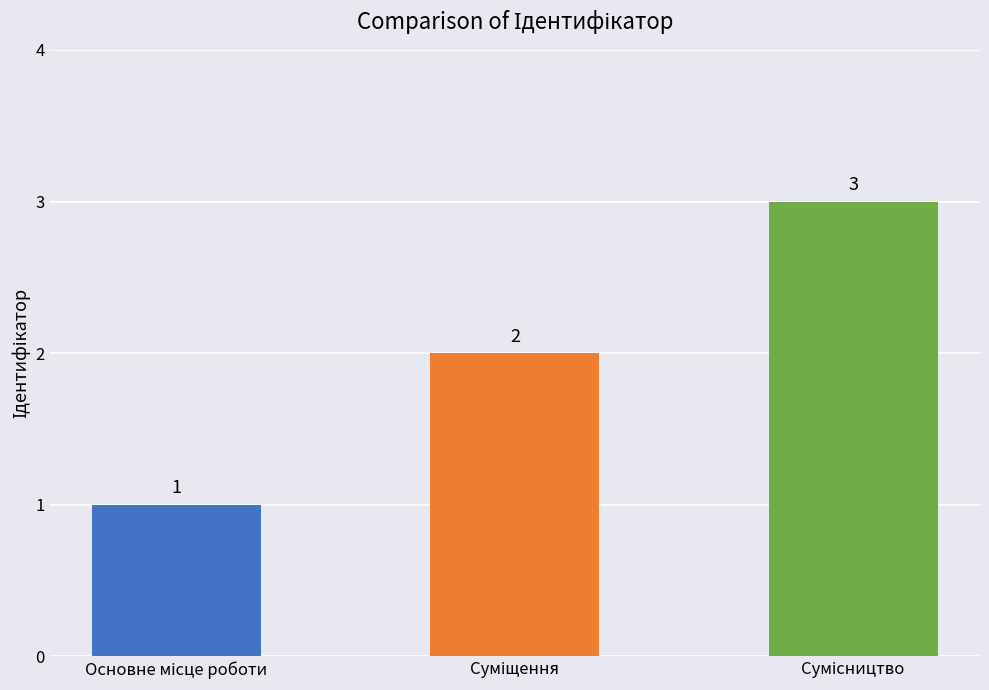

What is the maximum value shown in the chart?

3